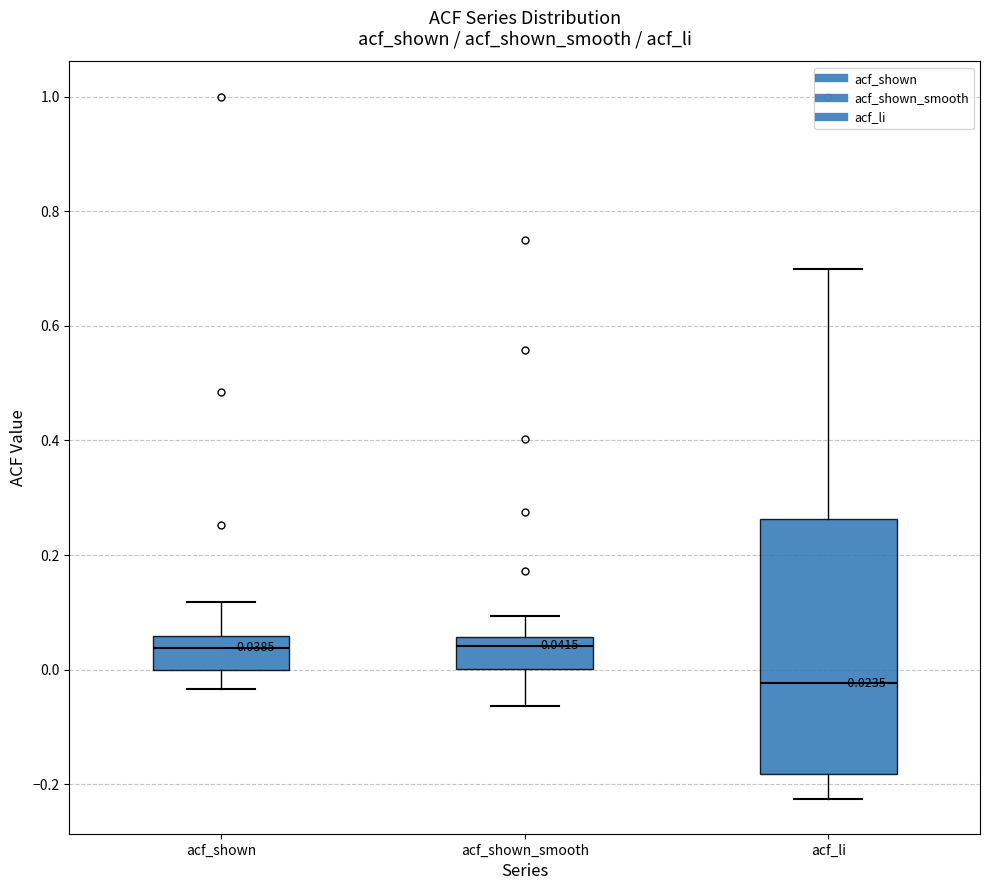

Comparing the boxes themselves (not the whiskers), which one is the tallest?

acf_li